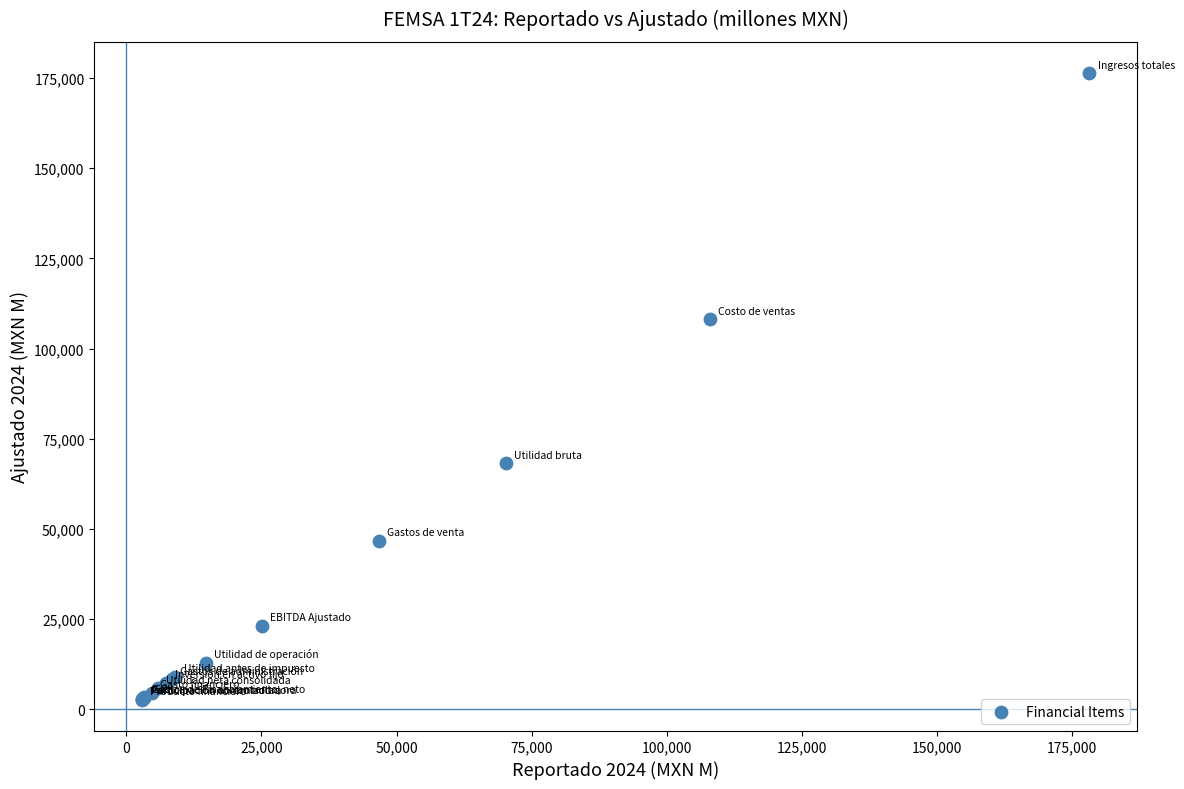

What Y value in the scatter plot is closest to 89514?

108156.5